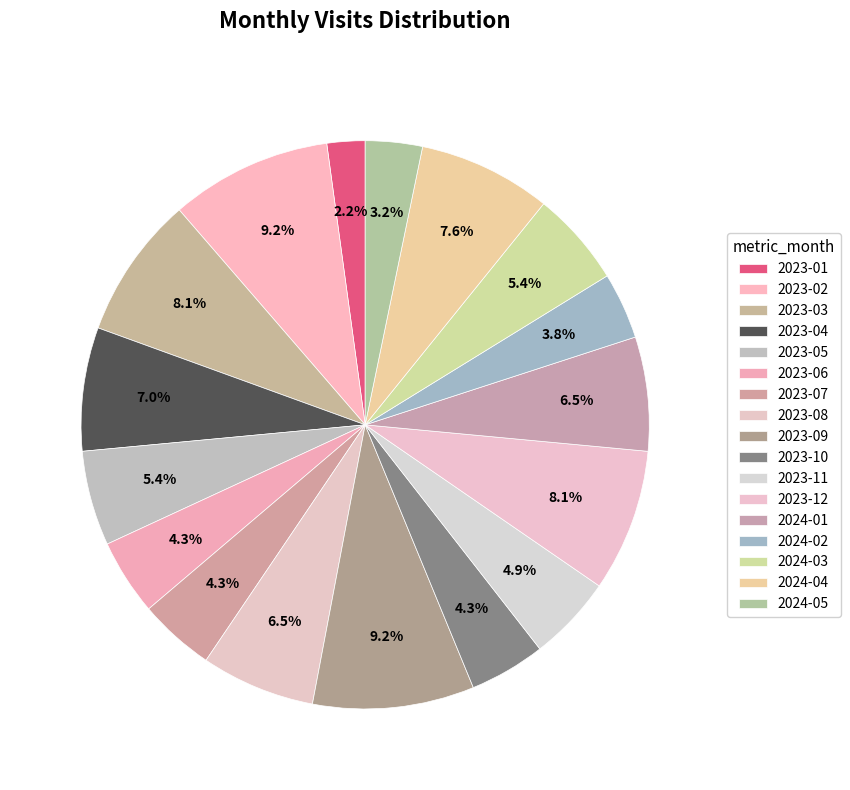

To the nearest percent, what is the average slice percentage?

6%